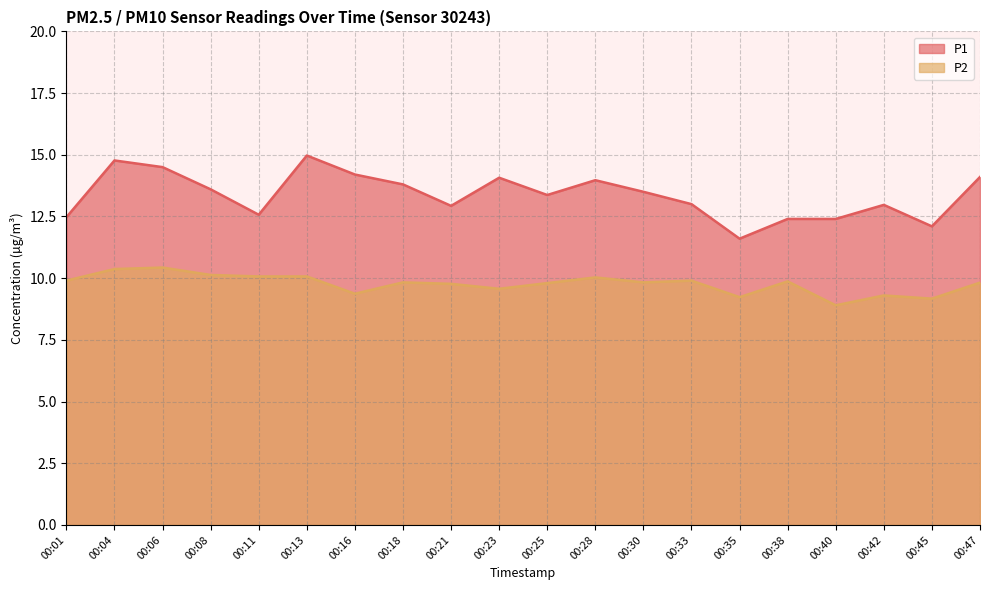

What is the difference between the maximum and minimum values in the P1 series?

3.4